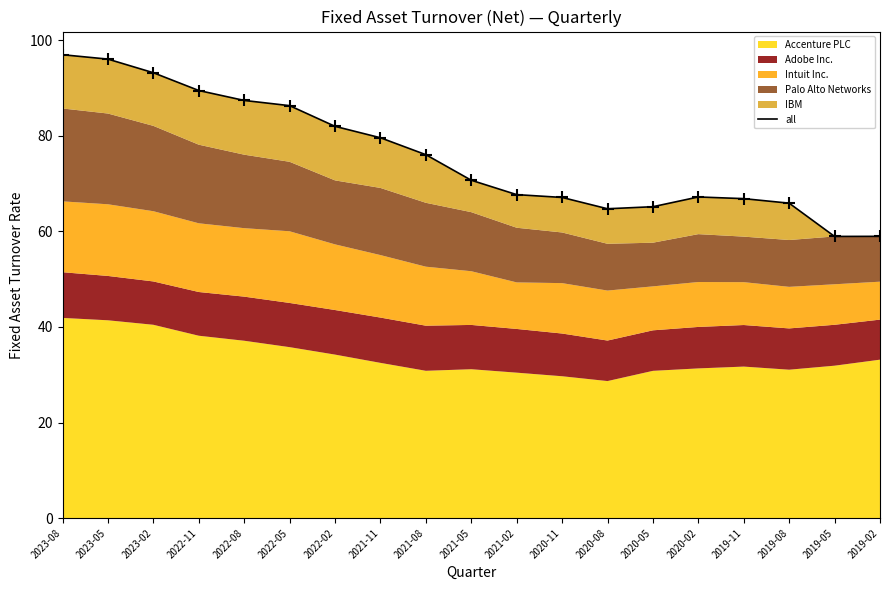

What is the average value?

75.8